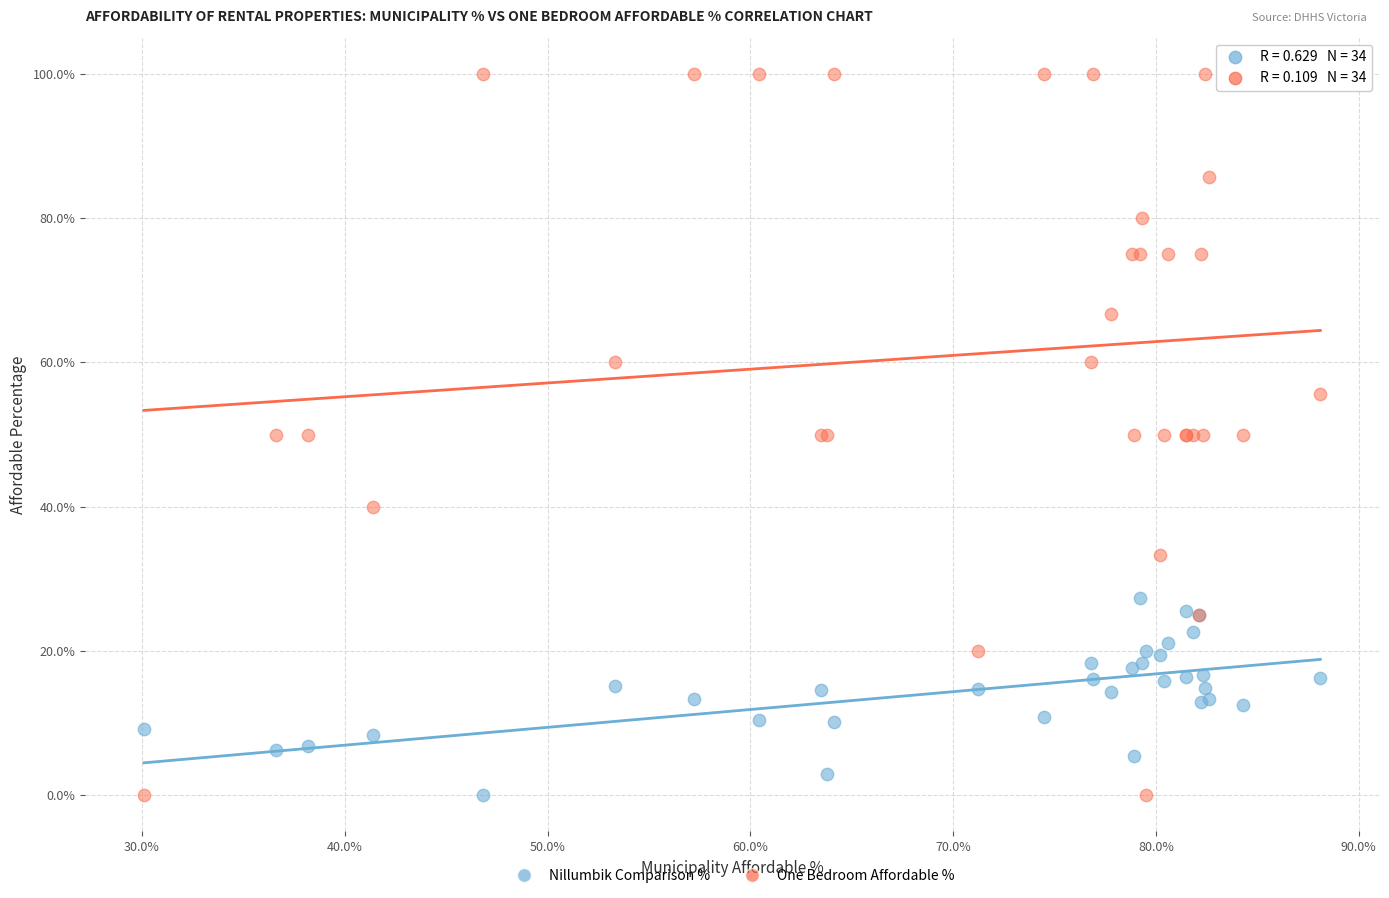

Which series has the largest Y range (max minus min)?

One Bedroom Affordable %